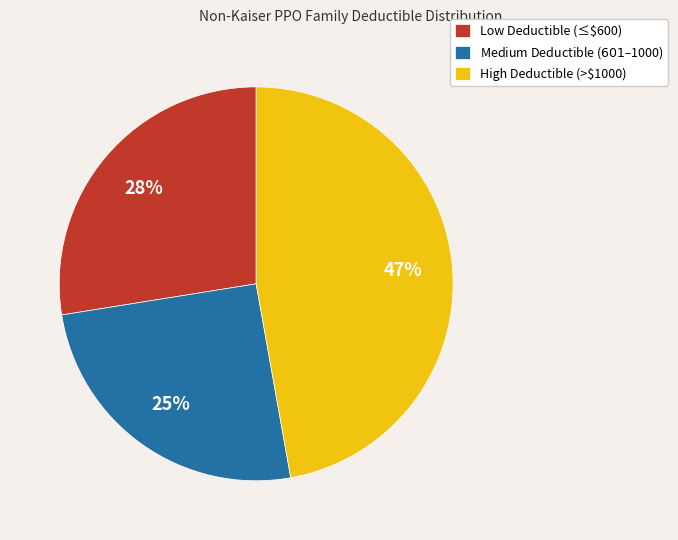

Does any single category account for the majority?

No